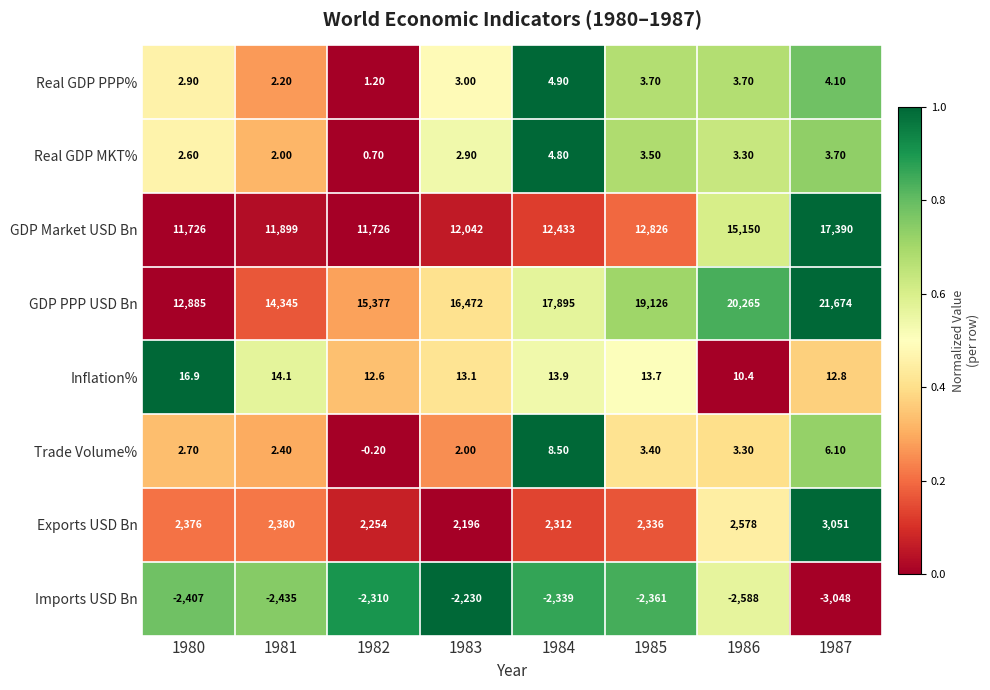

At 1983, list the series in order from largest to smallest.

GDP PPP USD Bn, GDP Market USD Bn, Exports USD Bn, Inflation%, Real GDP PPP%, Real GDP MKT%, Trade Volume%, Imports USD Bn